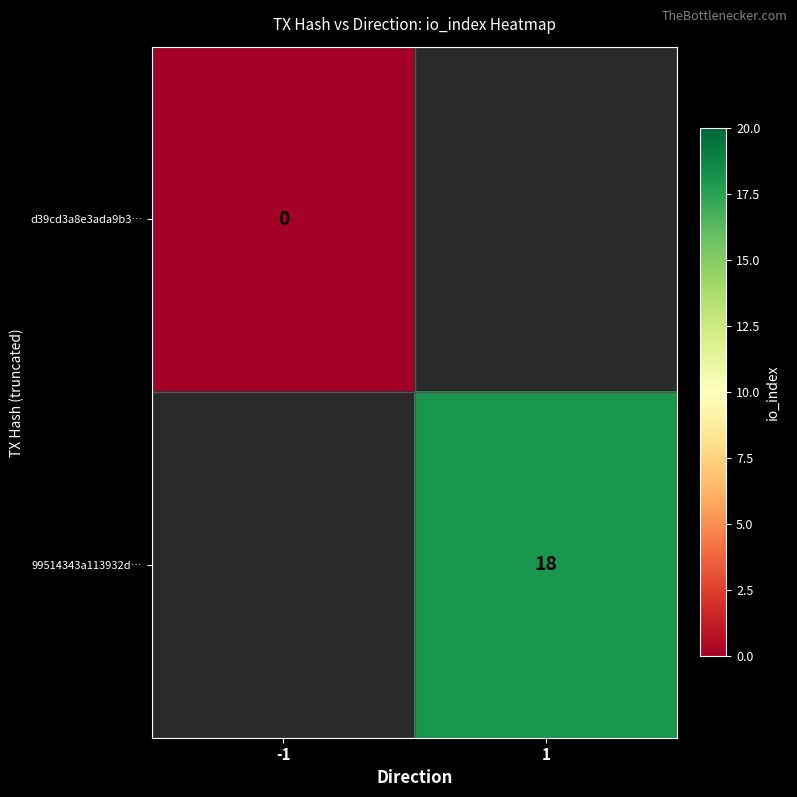

The value of 99514343a113932d… at 1 is 10. True or false?

False